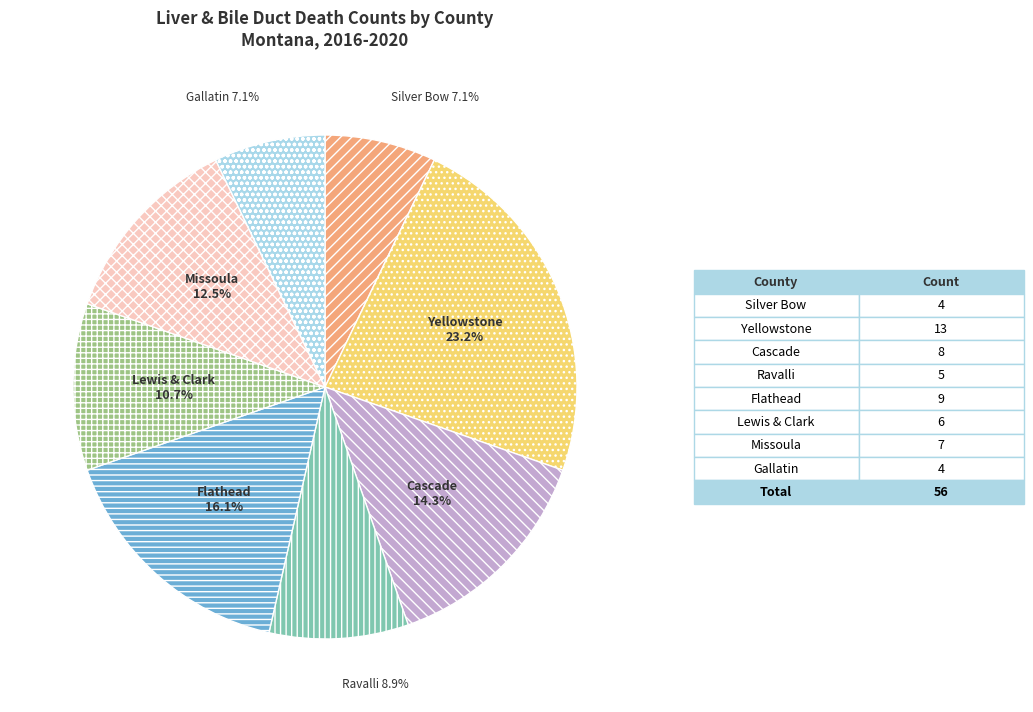

Is the sum of Missoula and Yellowstone greater than half?

No